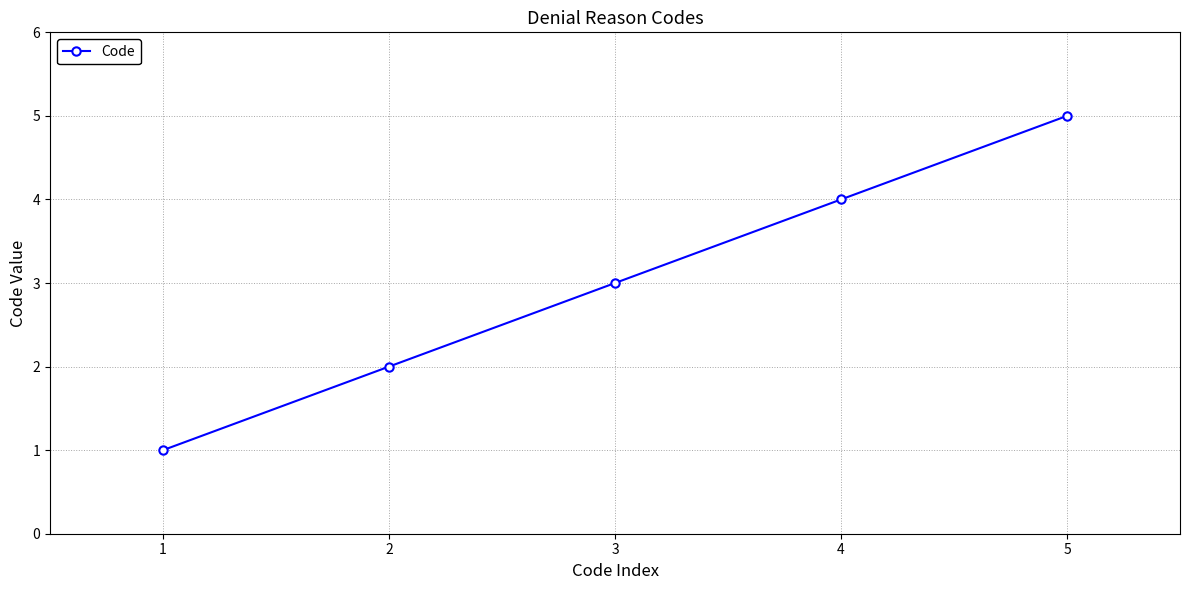

What is the minimum value shown in the chart?

1